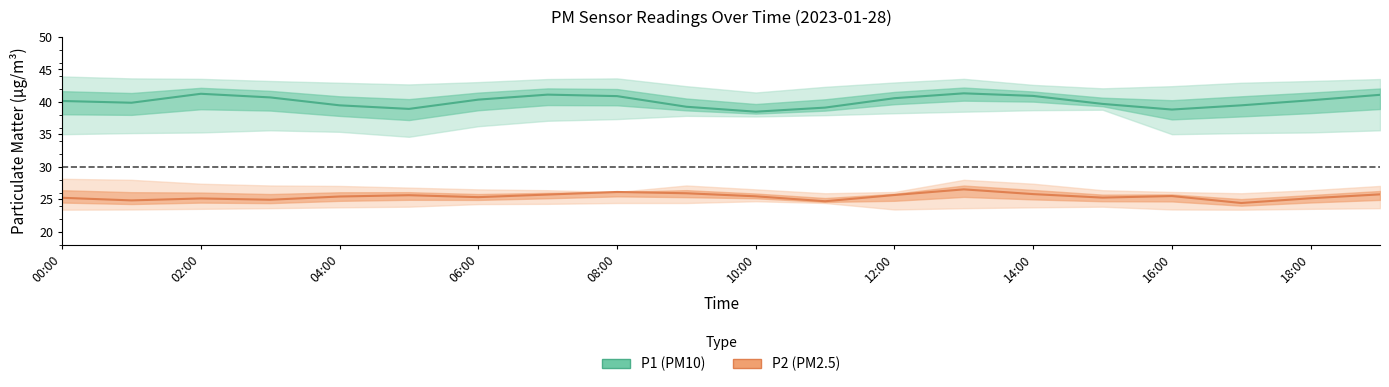

Count the number of categories in the chart.

20